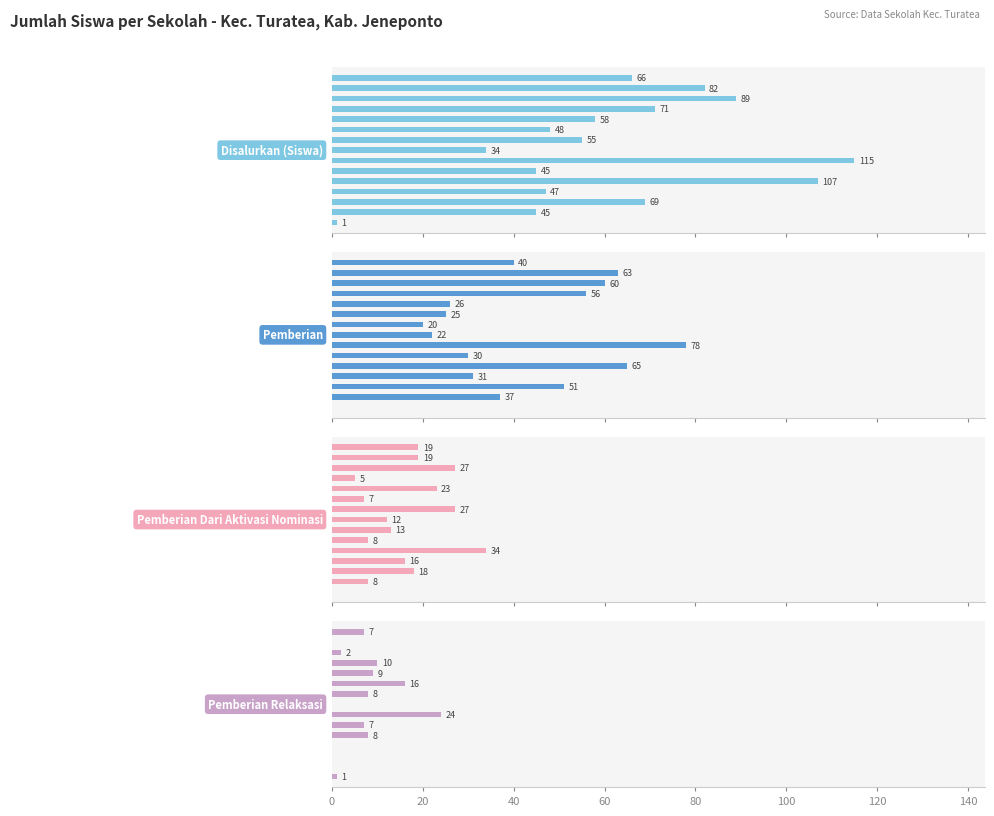

What is the greatest value displayed?

115